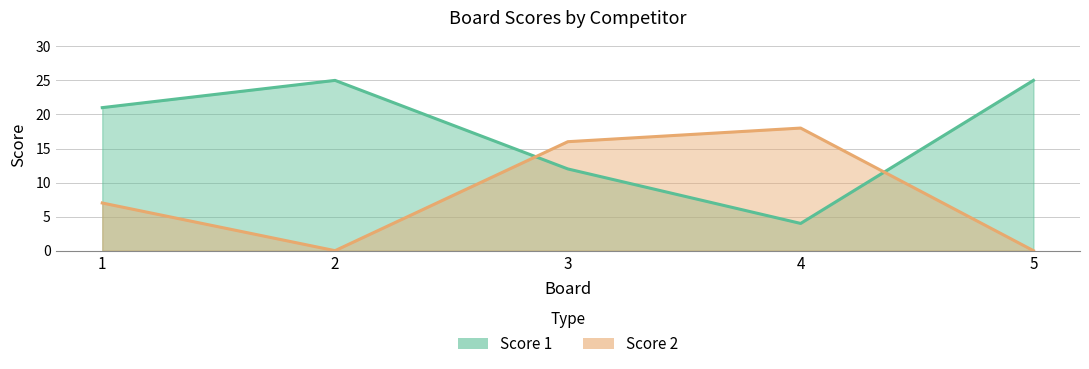

Which has a higher value, 4 or 3?

3